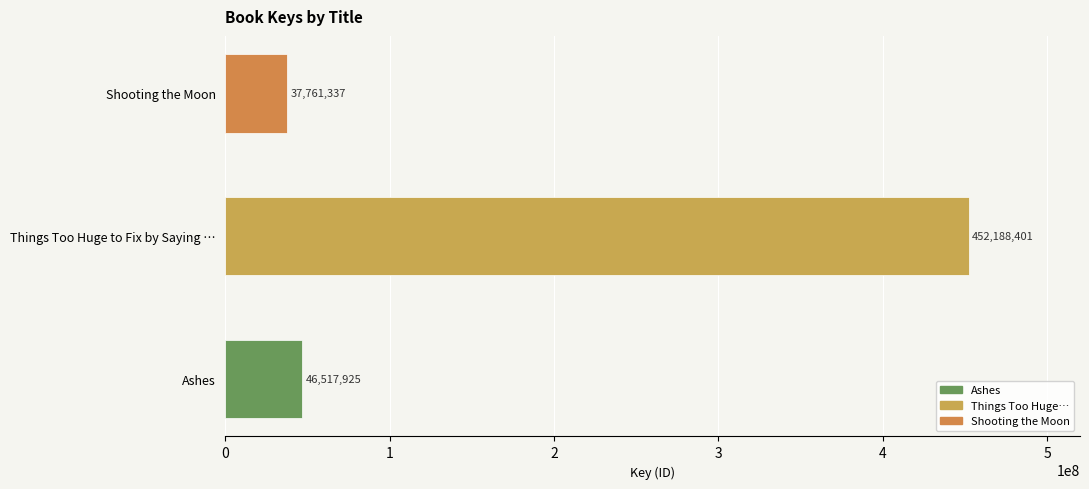

Reading top to bottom, what are all the values shown in this chart?

37761337	452188401	46517925